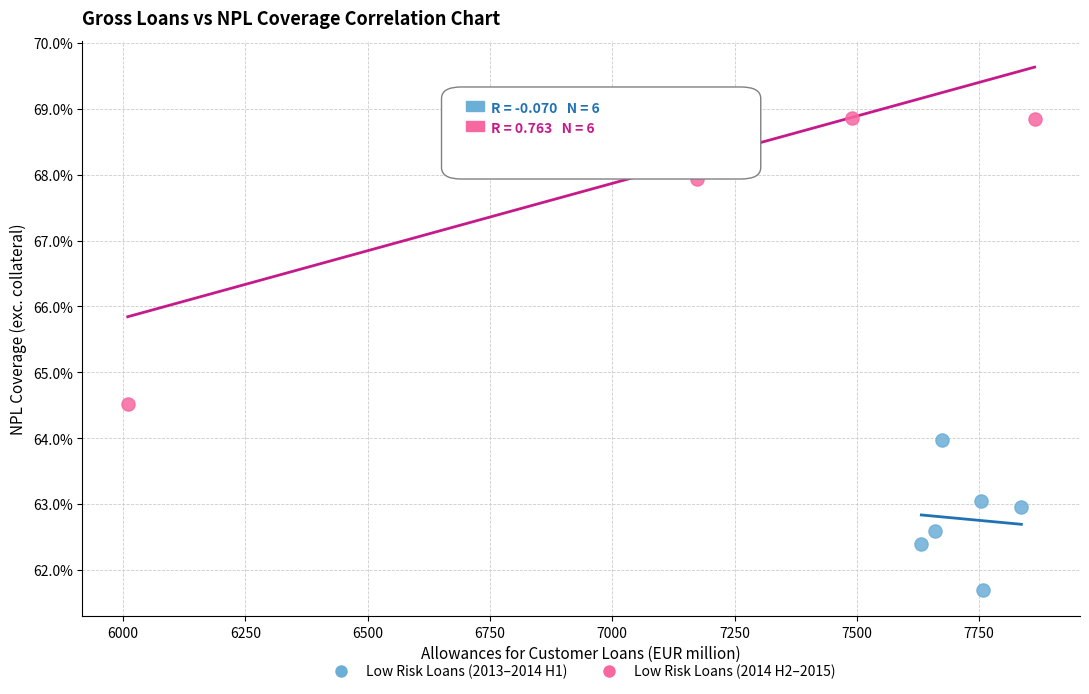

Which series has the largest Y range (max minus min)?

Low Risk Loans (2014 H2–2015)